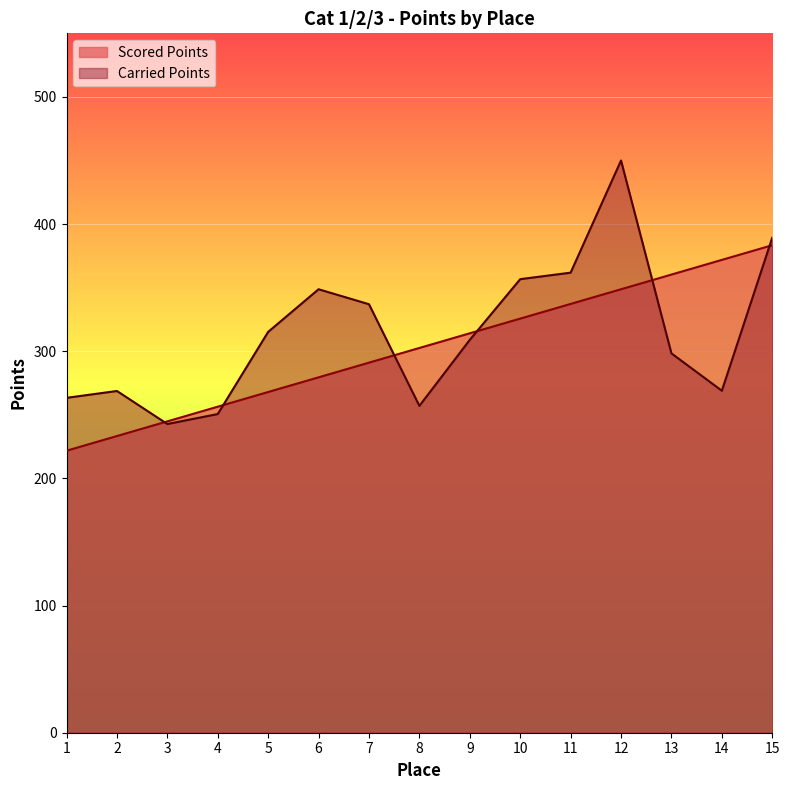

Does the chart display data point markers on the line(s)?

No